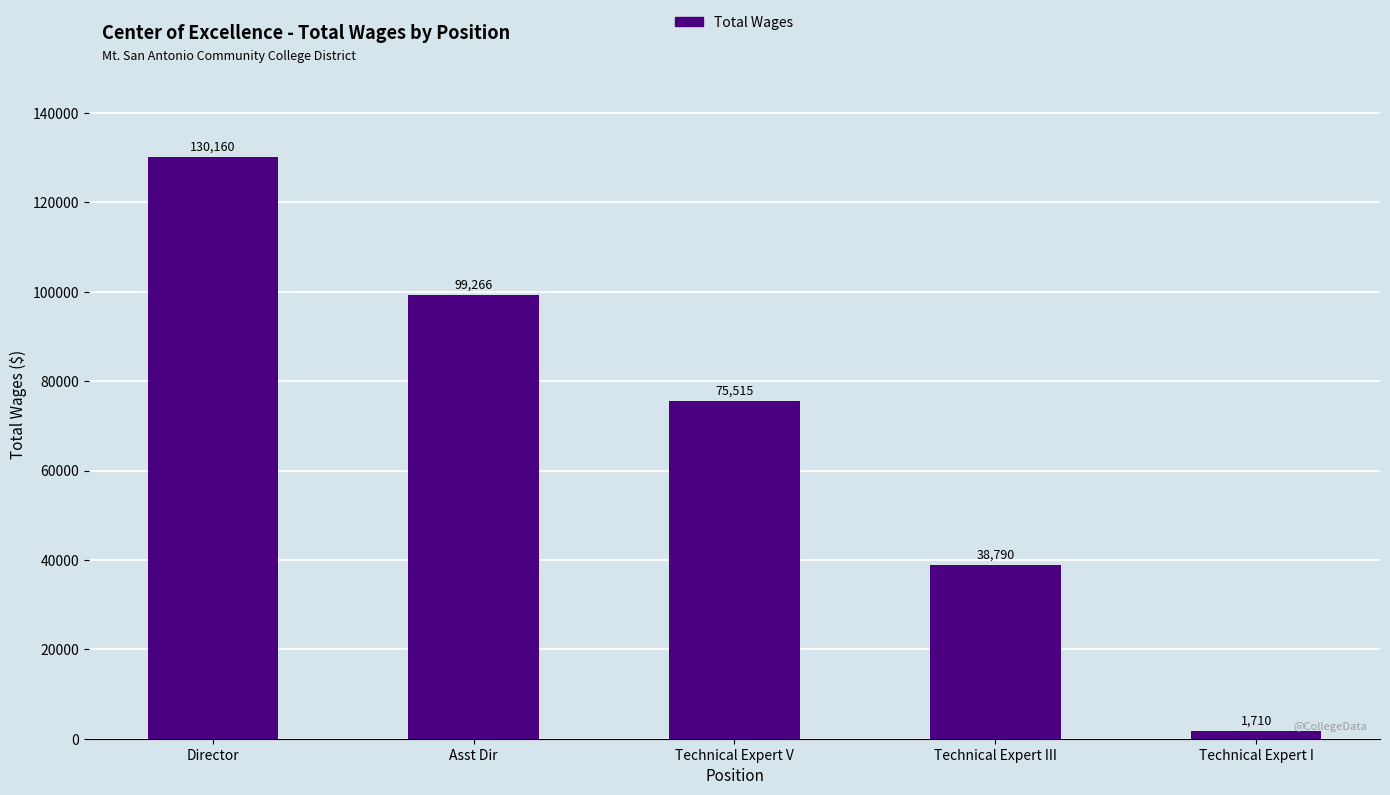

What is the smallest value displayed?

1710